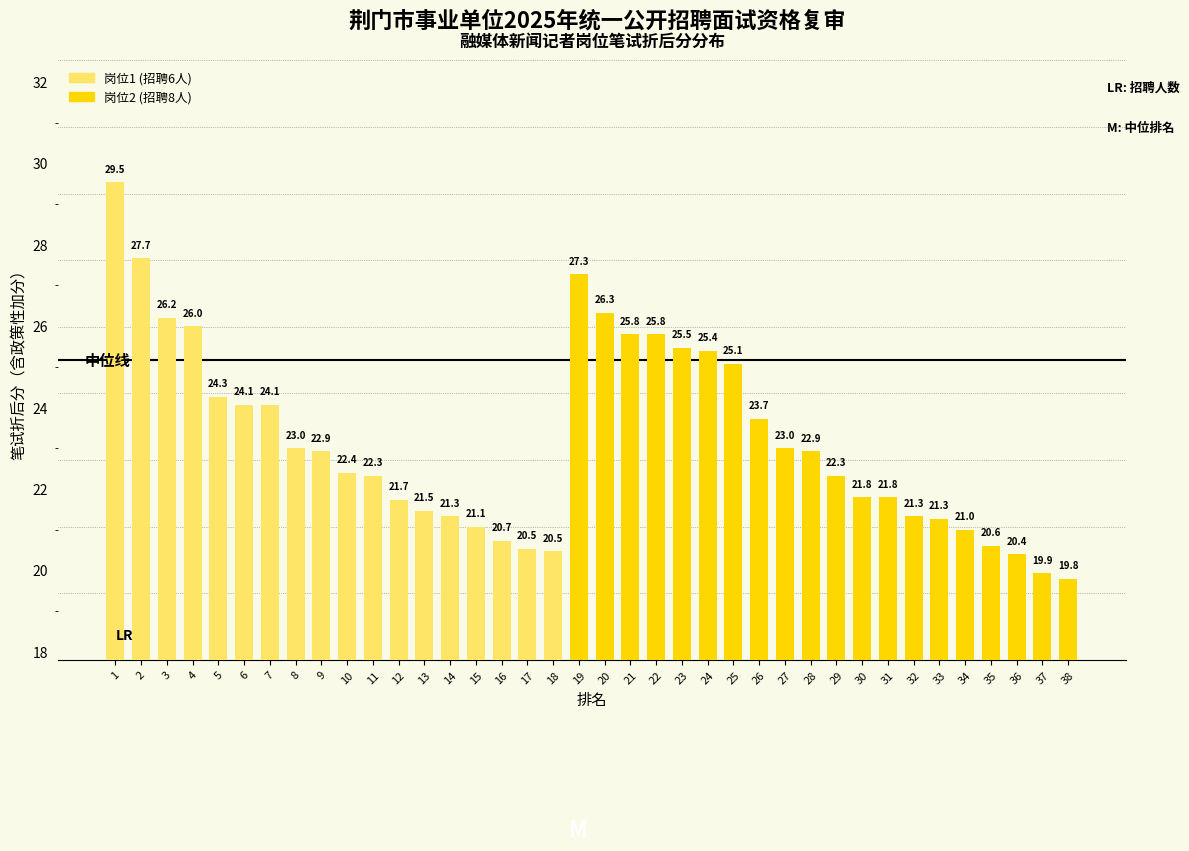

Is it true that the value at 19 is 27.3?

True